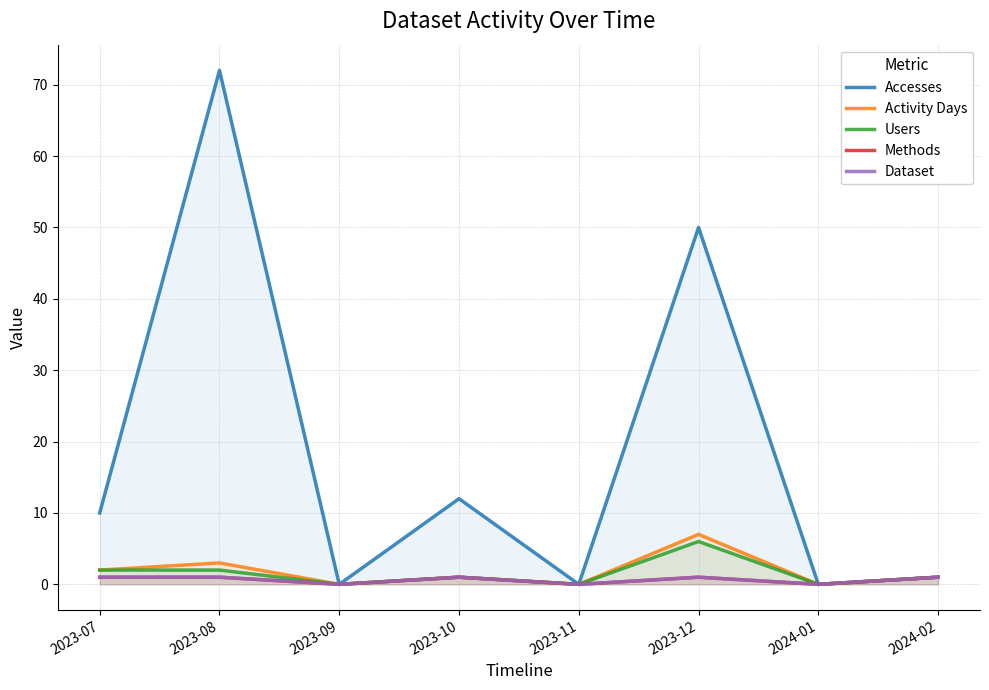

At how many categories does at least one series exceed 51?

1